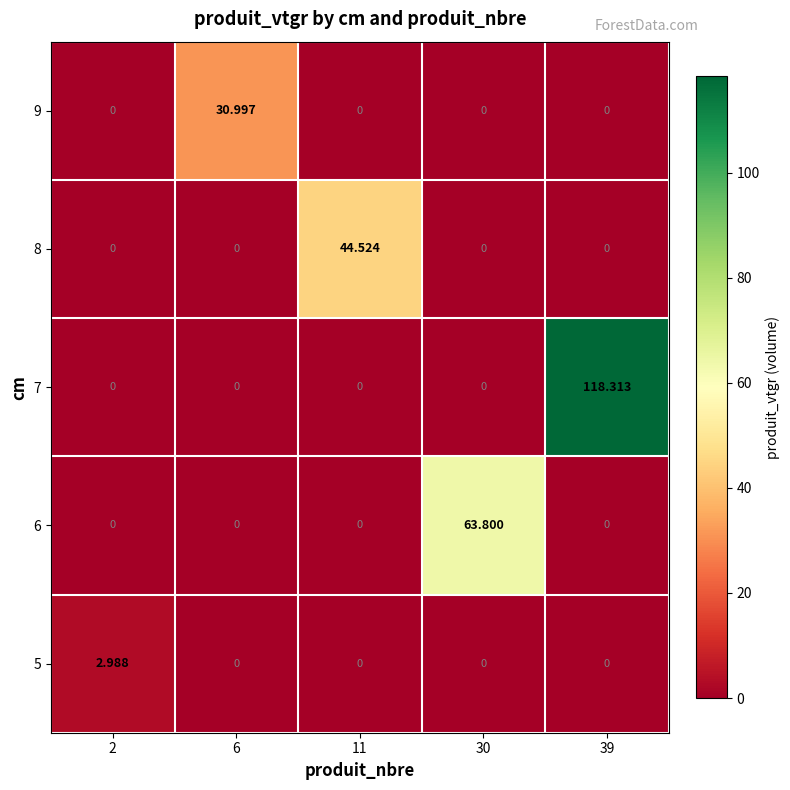

How many distinct data groups are displayed?

5